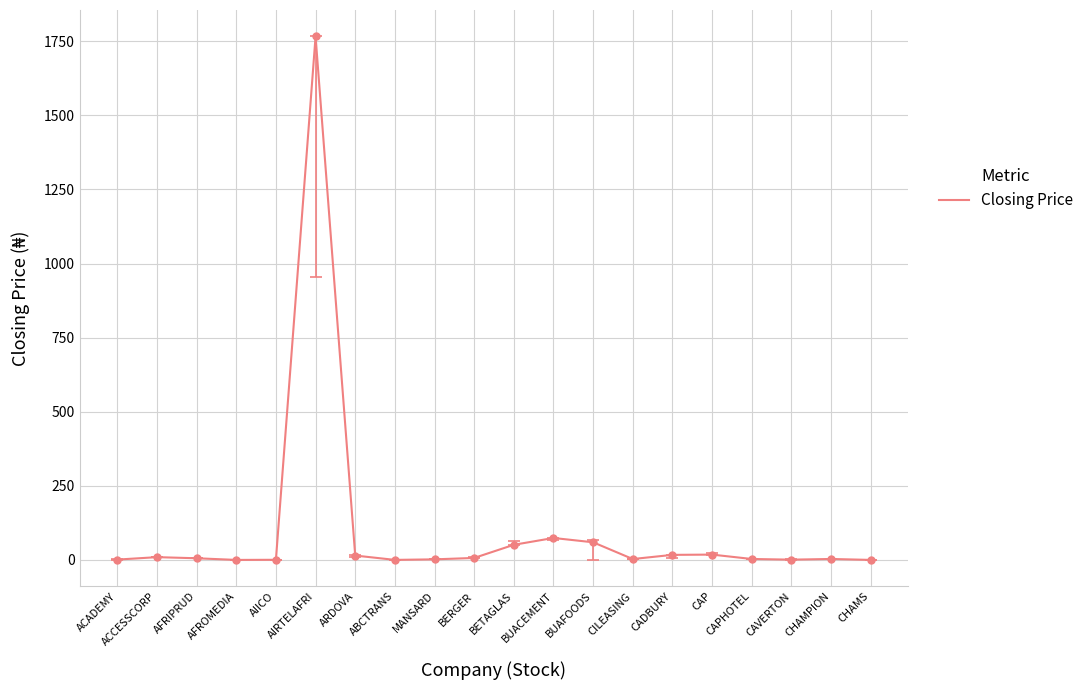

Which category has the highest value across all series?

AIRTELAFRI